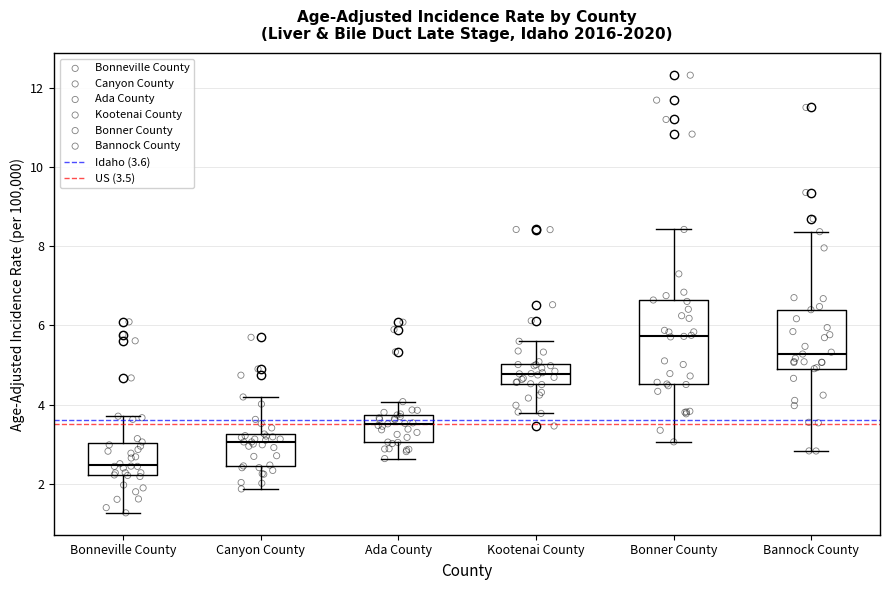

Reading left to right, read every box against the y-axis: the position of its median line, the range the box covers, and the ends of its whiskers. The values are not printed on the chart, so give them approximately, as read against the axis.

Bonneville County: median 2.4, box 2.2 to 3.0, whiskers 1.2 to 3.8
Canyon County: median 3.0, box 2.4 to 3.2, whiskers 1.8 to 4.2
Ada County: median 3.6, box 3.0 to 3.8, whiskers 2.6 to 4.0
Kootenai County: median 4.8, box 4.6 to 5.0, whiskers 3.8 to 5.6
Bonner County: median 5.8, box 4.6 to 6.6, whiskers 3.0 to 8.4
Bannock County: median 5.2, box 5.0 to 6.4, whiskers 2.8 to 8.4